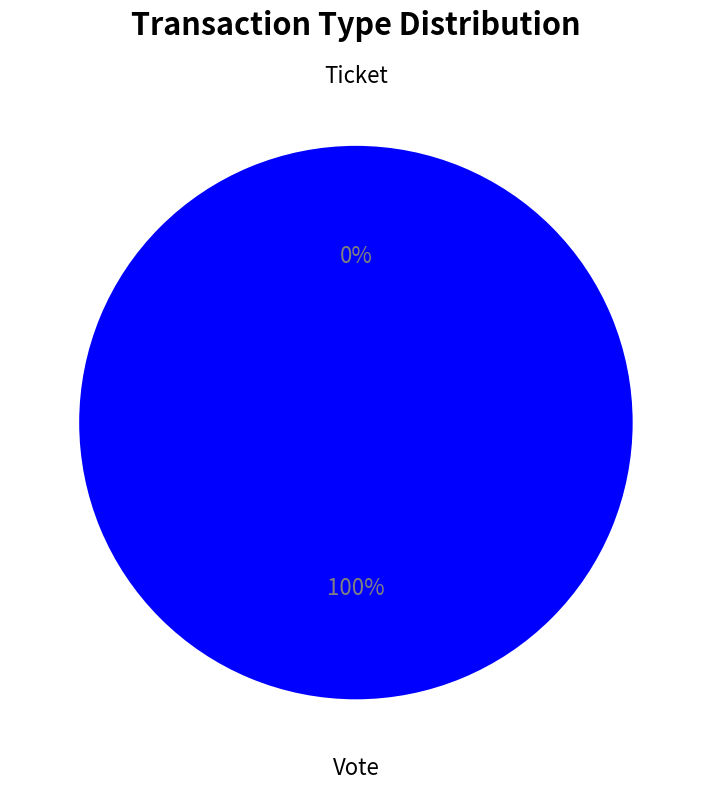

Does any single category account for the majority?

Yes